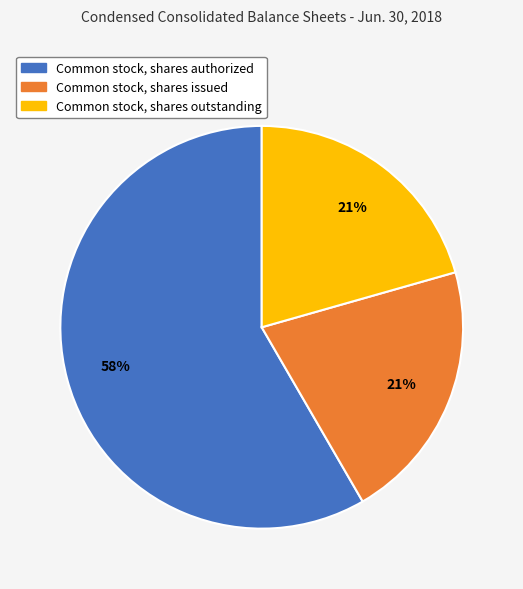

Is there any slice that represents more than half of the pie?

Yes